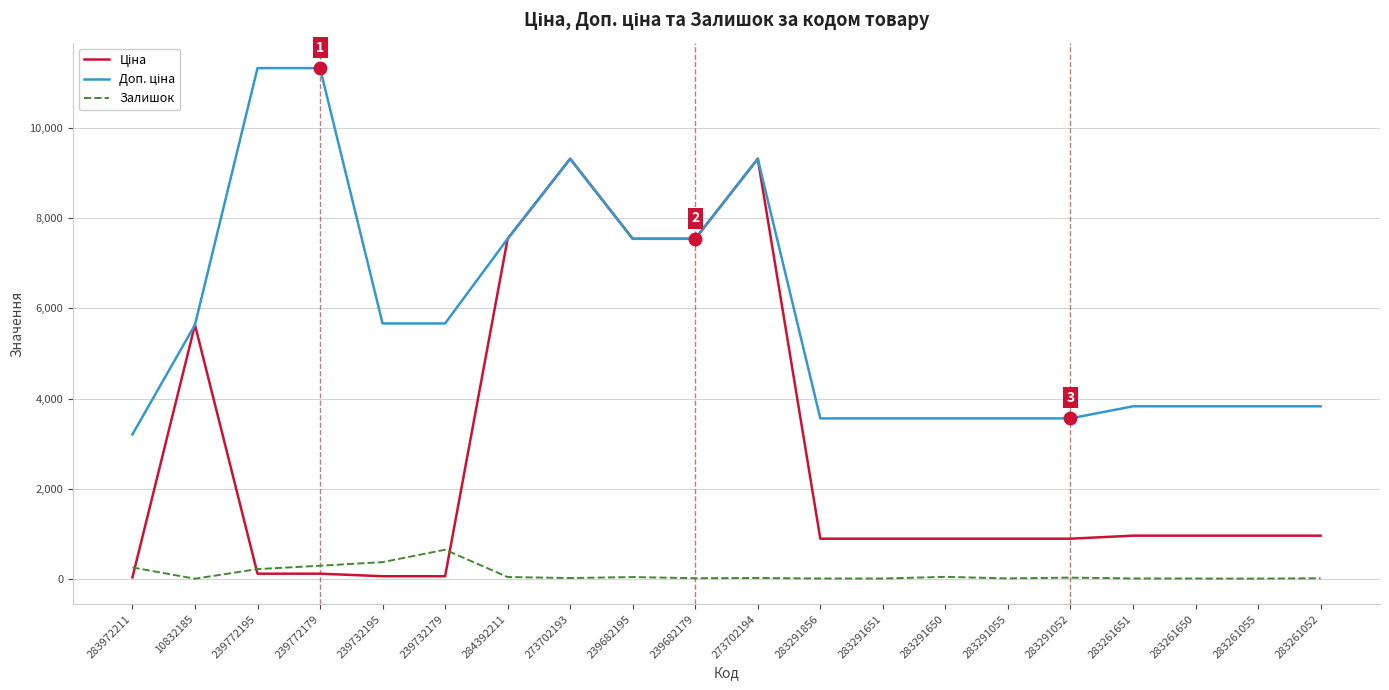

The Залишок series shows 39.0 at 284392211. True or false?

True